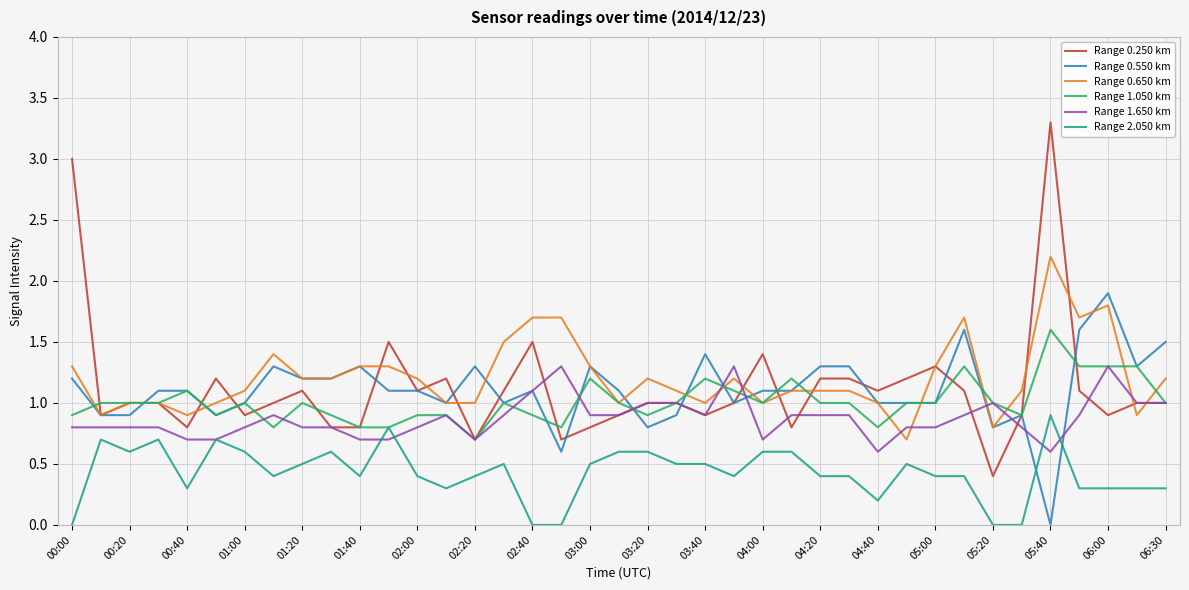

What is the lowest value of the Range 0.650 km series?

0.7